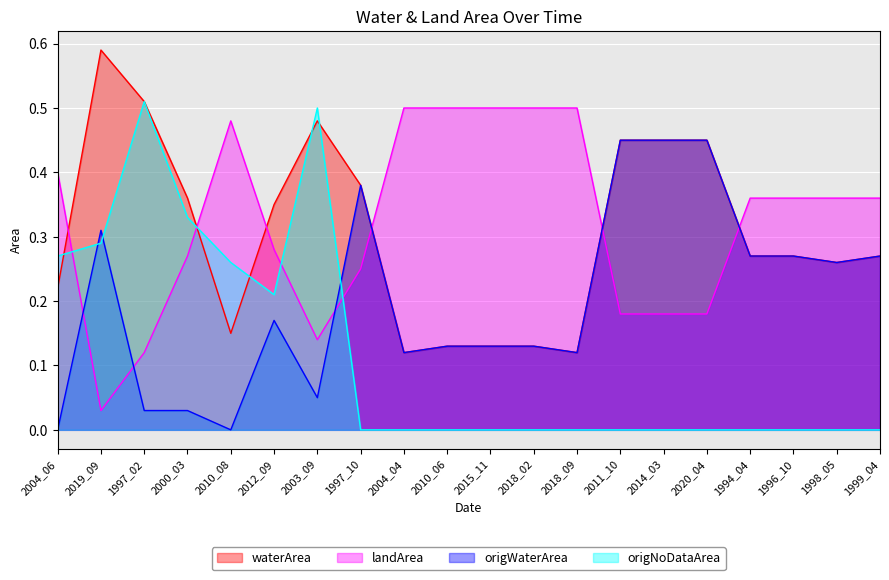

The value of landArea at 2010_08 is 0.5. True or false?

True